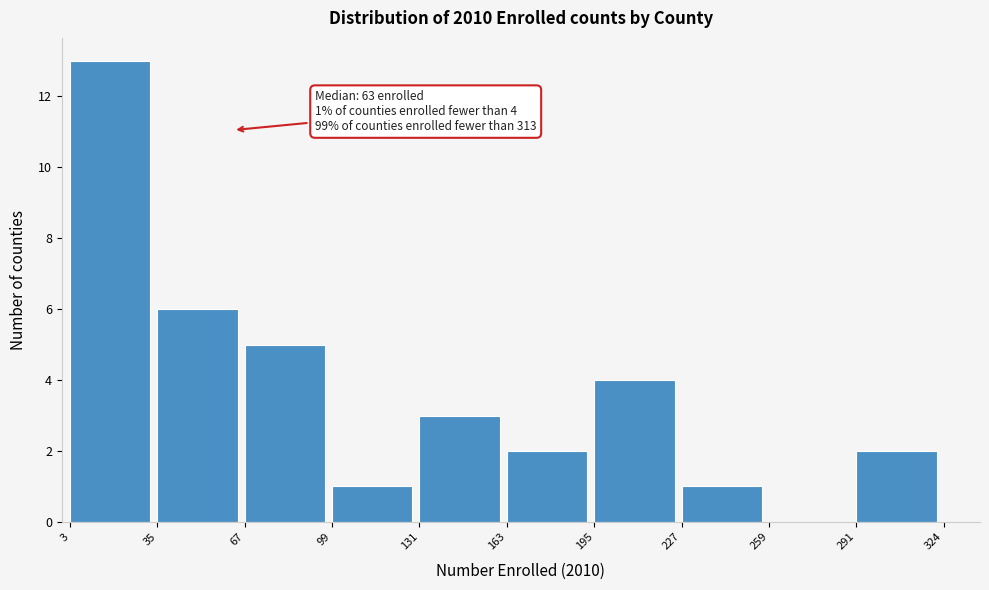

Which range on the x-axis has the tallest bar?

3 to 35